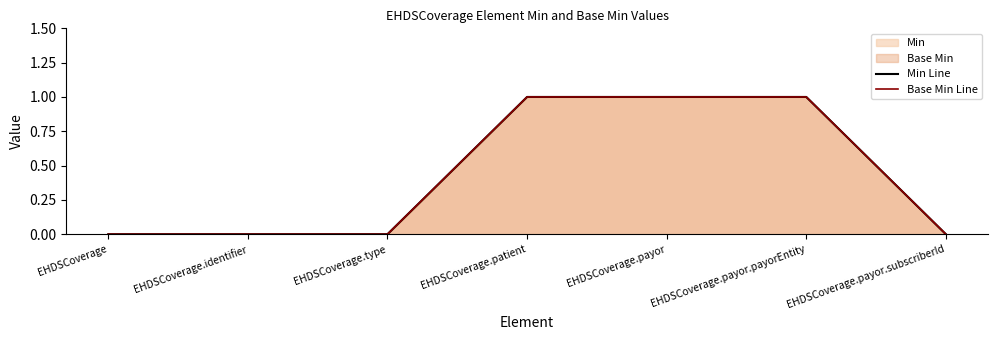

Which series has the widest spread of values?

Min Line